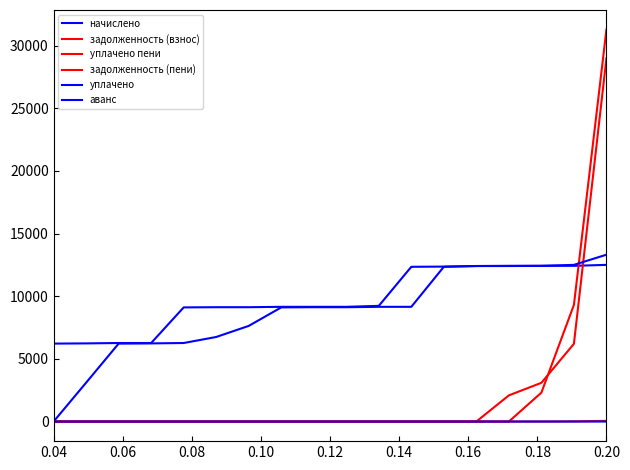

Does the chart display data point markers on the line(s)?

No